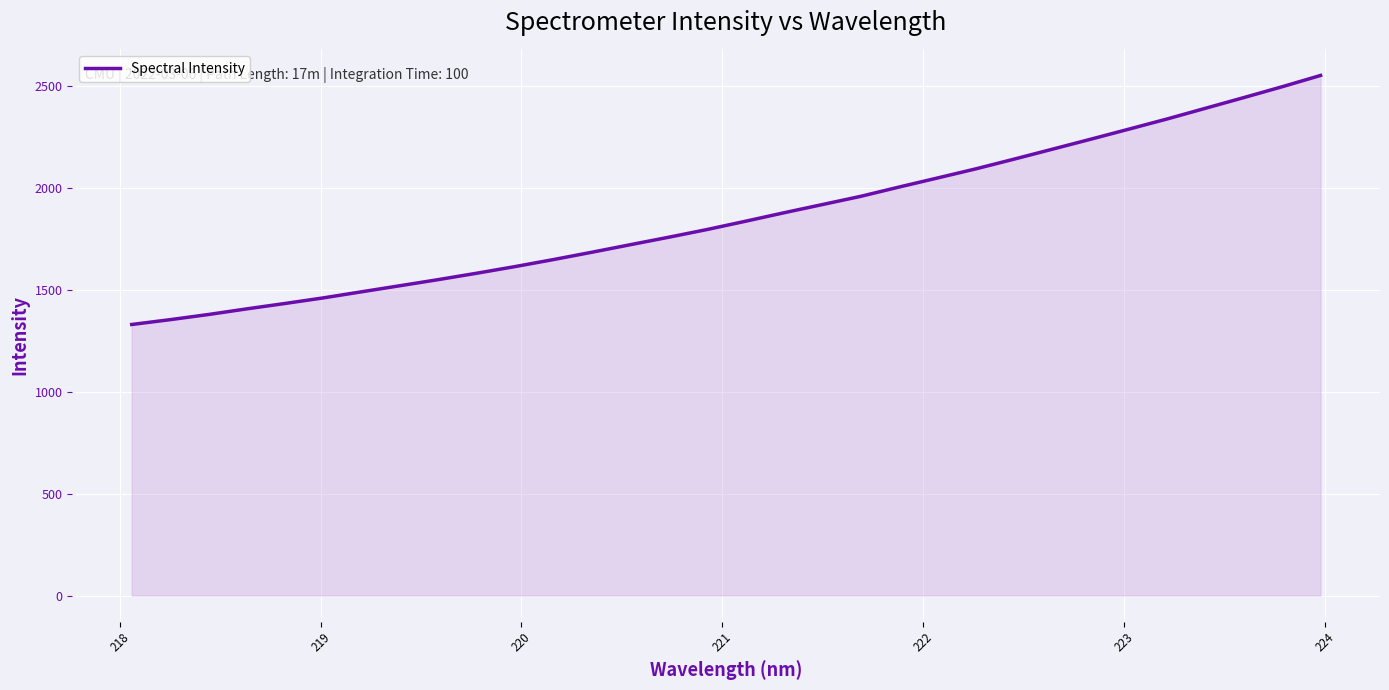

What is the difference between the maximum and minimum values?

1221.1